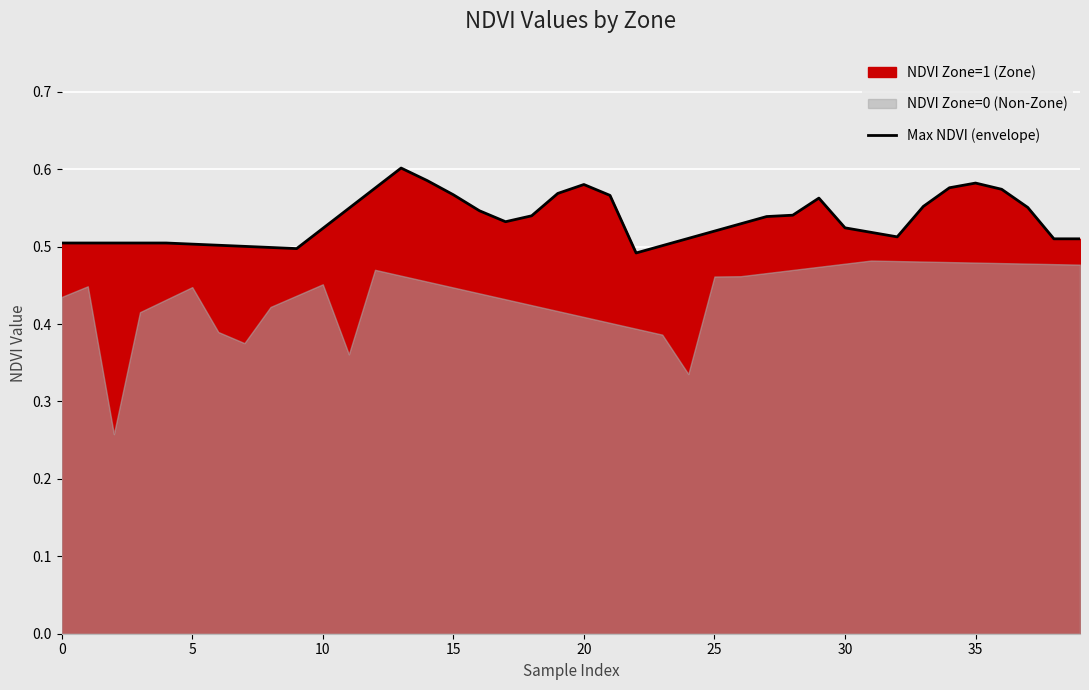

True or false: the data shows 0.8 at 12.

False